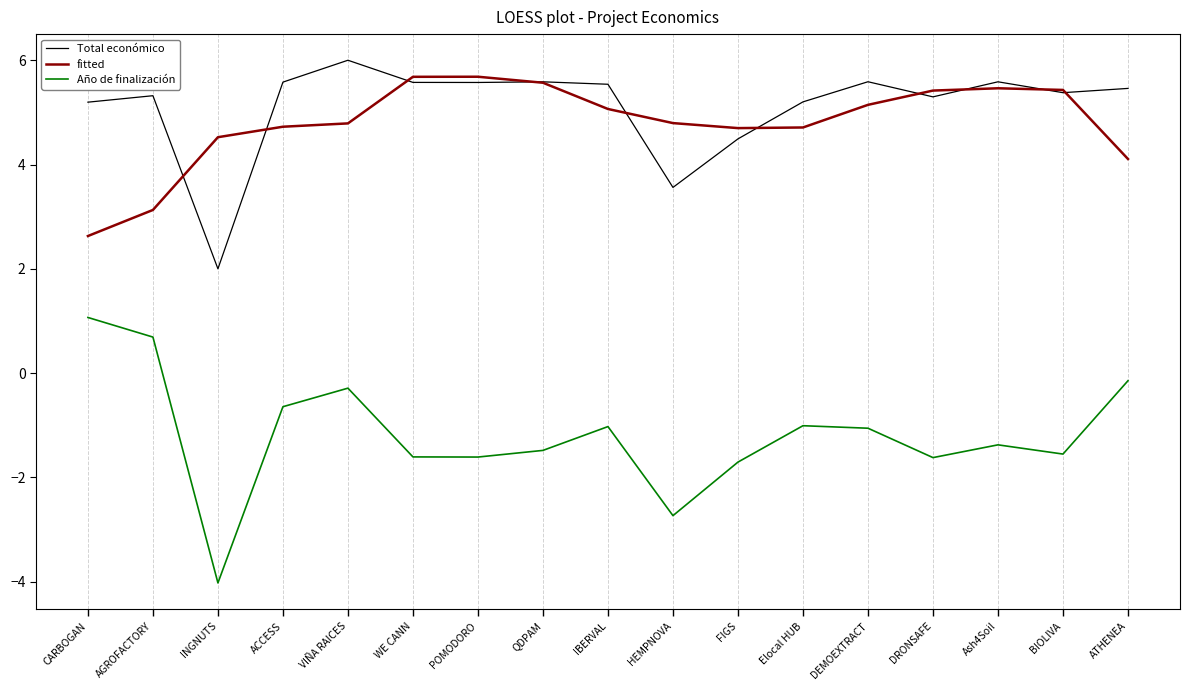

At ACCESS, list the series in order from largest to smallest.

Total económico, fitted, Año de finalización